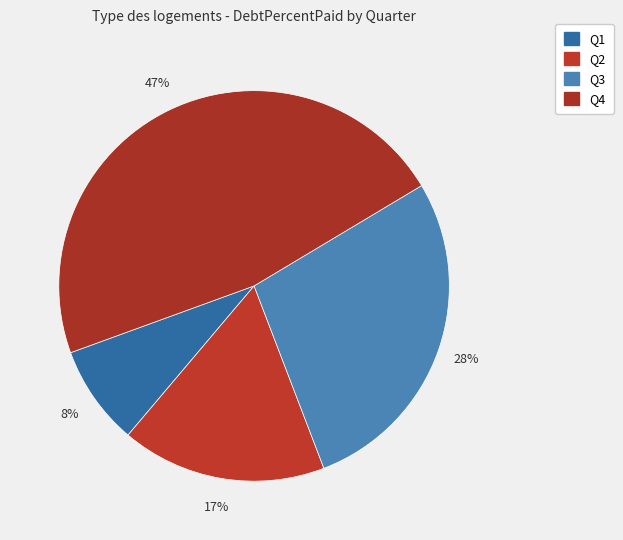

How many slices are in this pie chart?

4